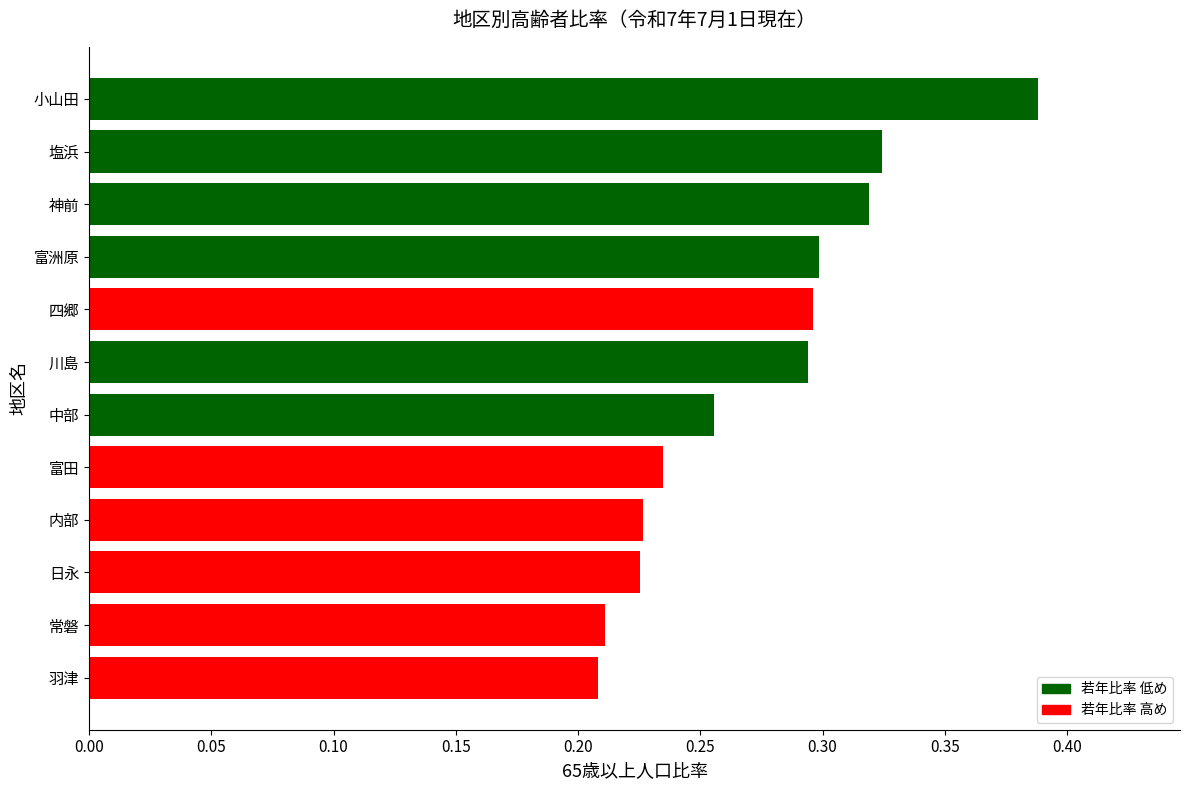

At which category does the chart reach its peak across all series?

小山田